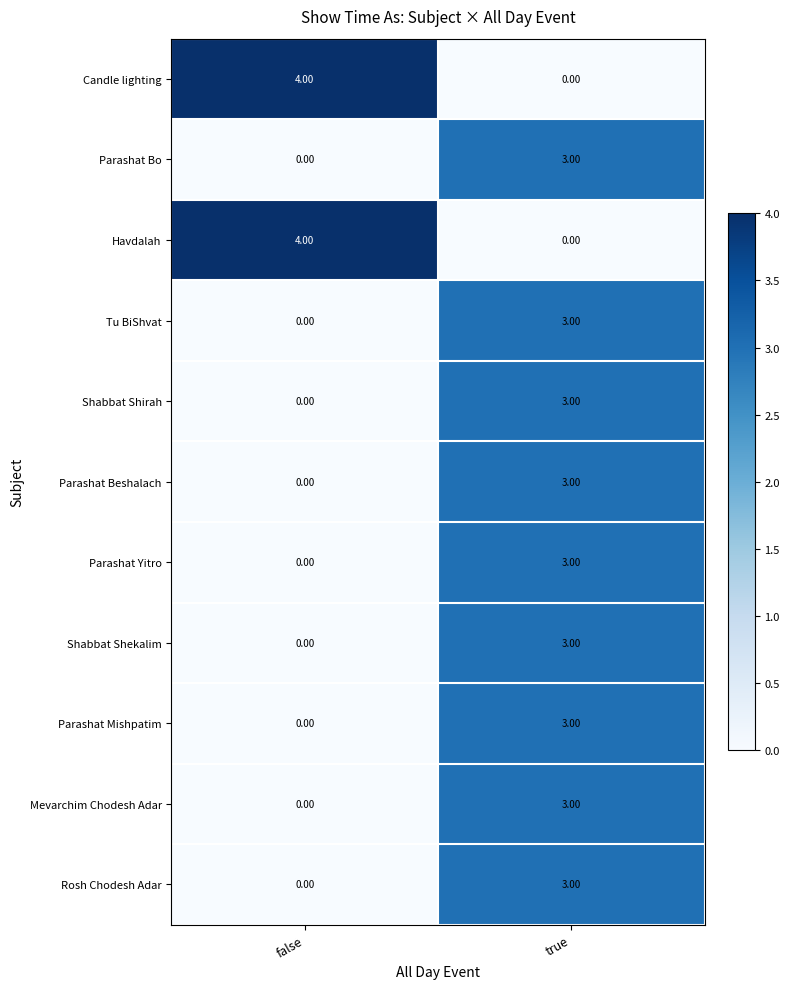

Count the number of categories in the chart.

2